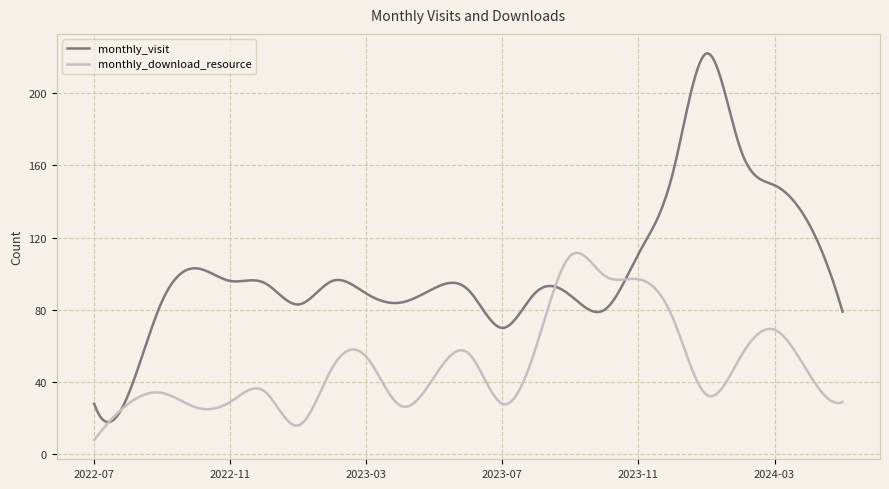

Which series has the largest total across all categories?

monthly_visit